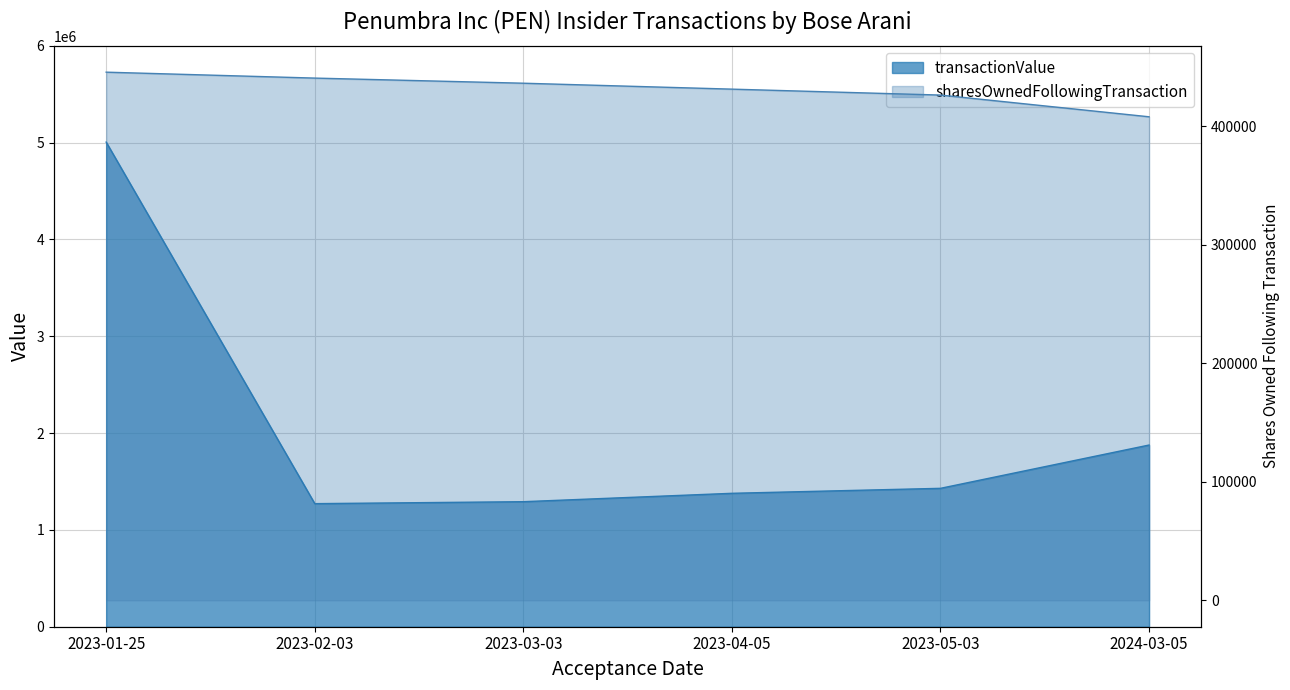

Does the chart have visible grid lines?

Yes